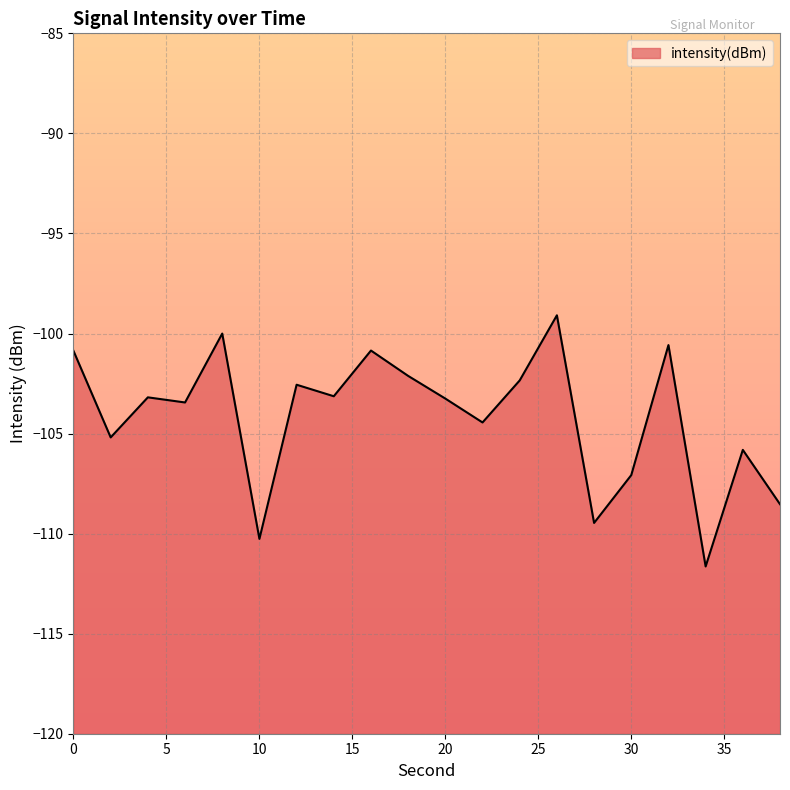

How many lines are shown in the chart?

1